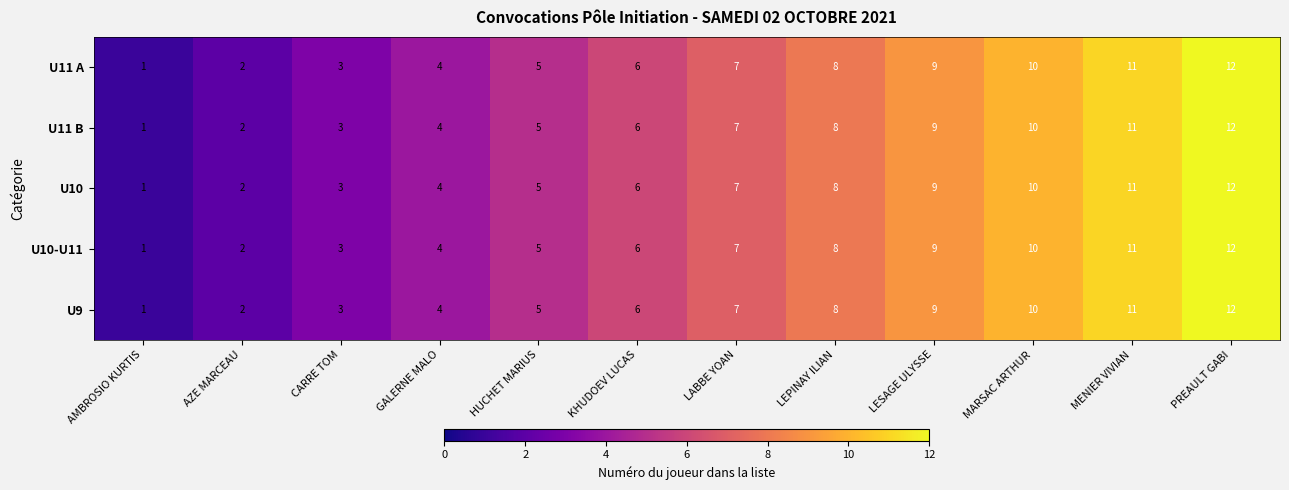

What is the difference between the second highest and minimum values in the U10 series?

10